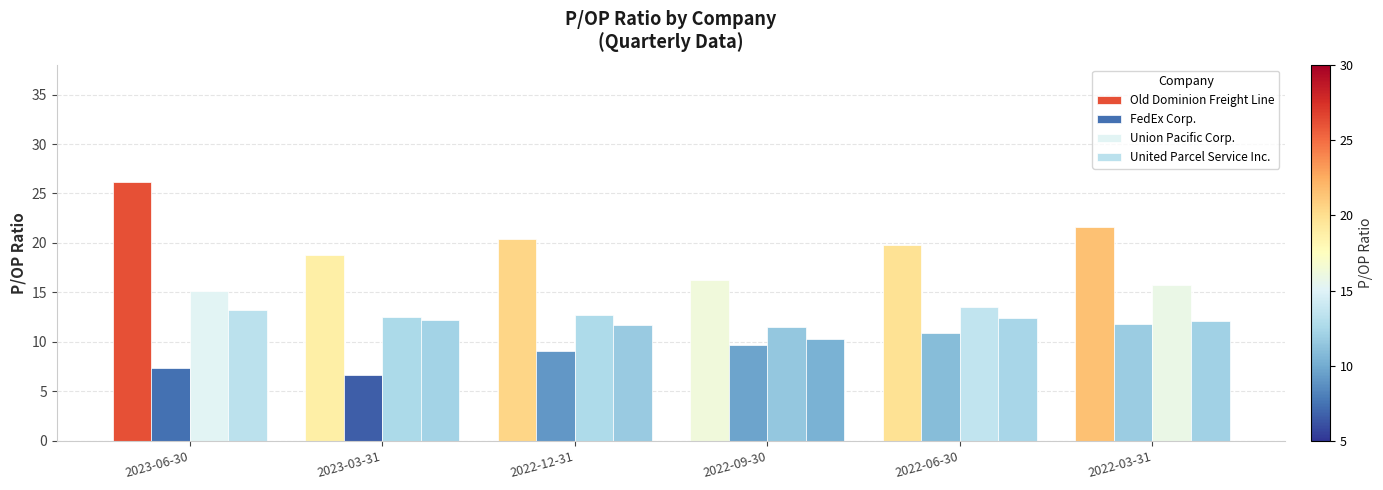

How many groups of bars are there?

6